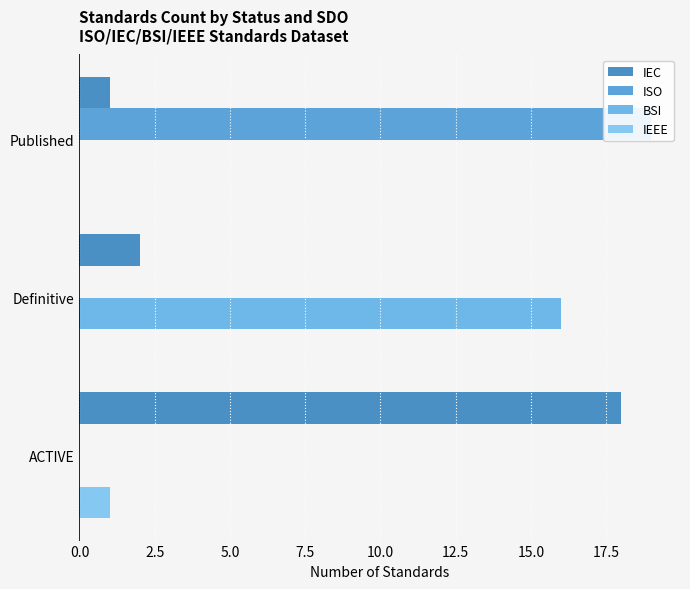

Reading left to right, extract all data points from this chart.

IEC: 18	2	1
ISO: 0	0	19
BSI: 0	16	0
IEEE: 1	0	0